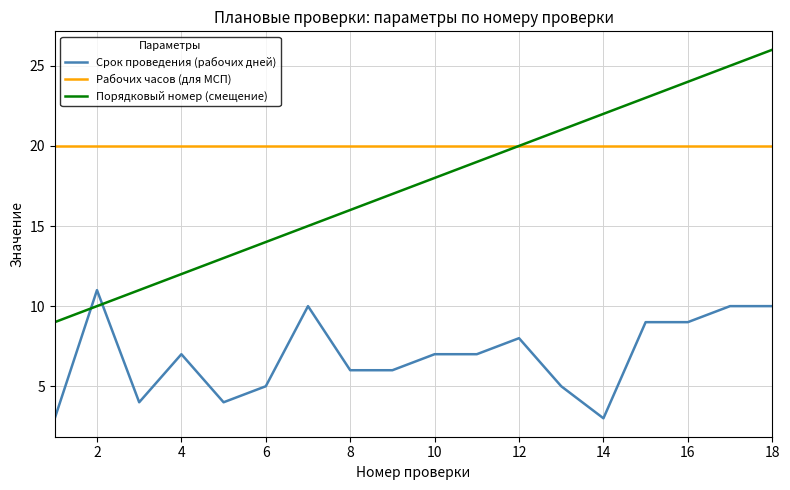

What is the greatest value displayed?

26